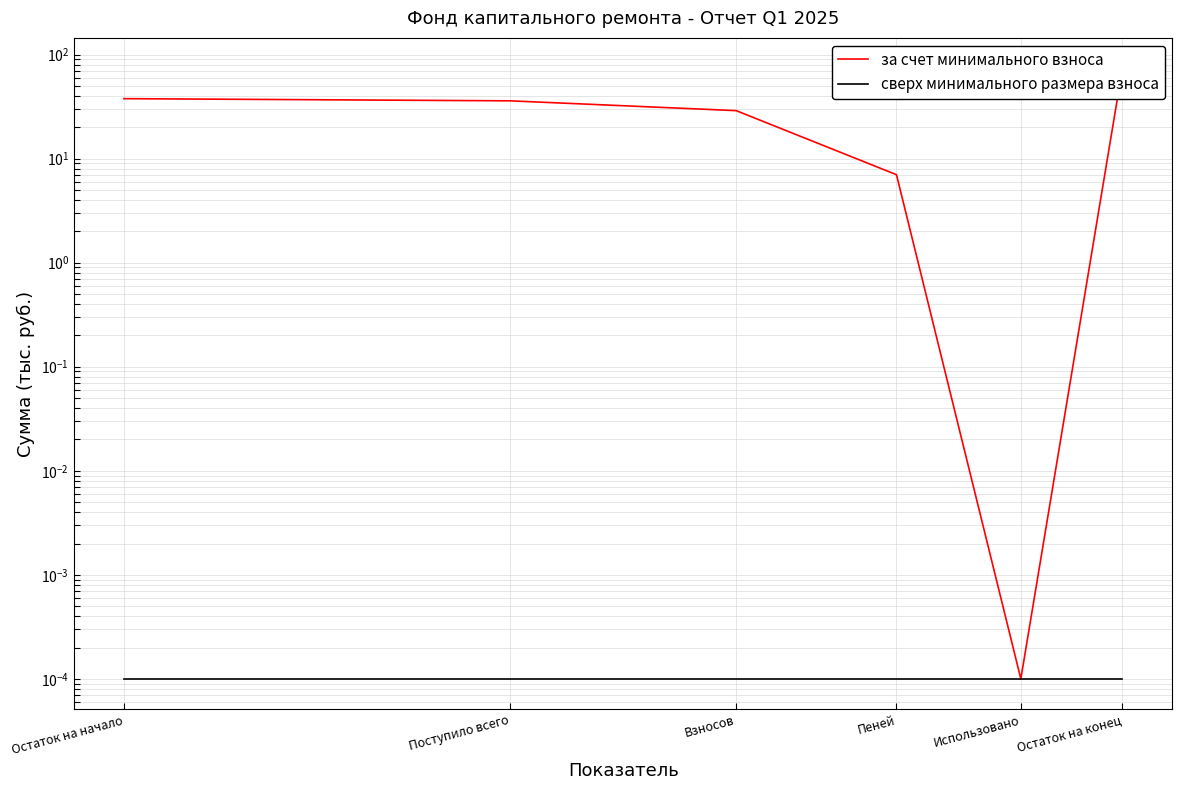

Reading left to right, what are all the values shown in this chart?

за счет минимального взноса: 37.7	35.9	28.9	7.0	0.0	73.7
сверх минимального размера взноса: 0.0	0.0	0.0	0.0	0.0	0.0